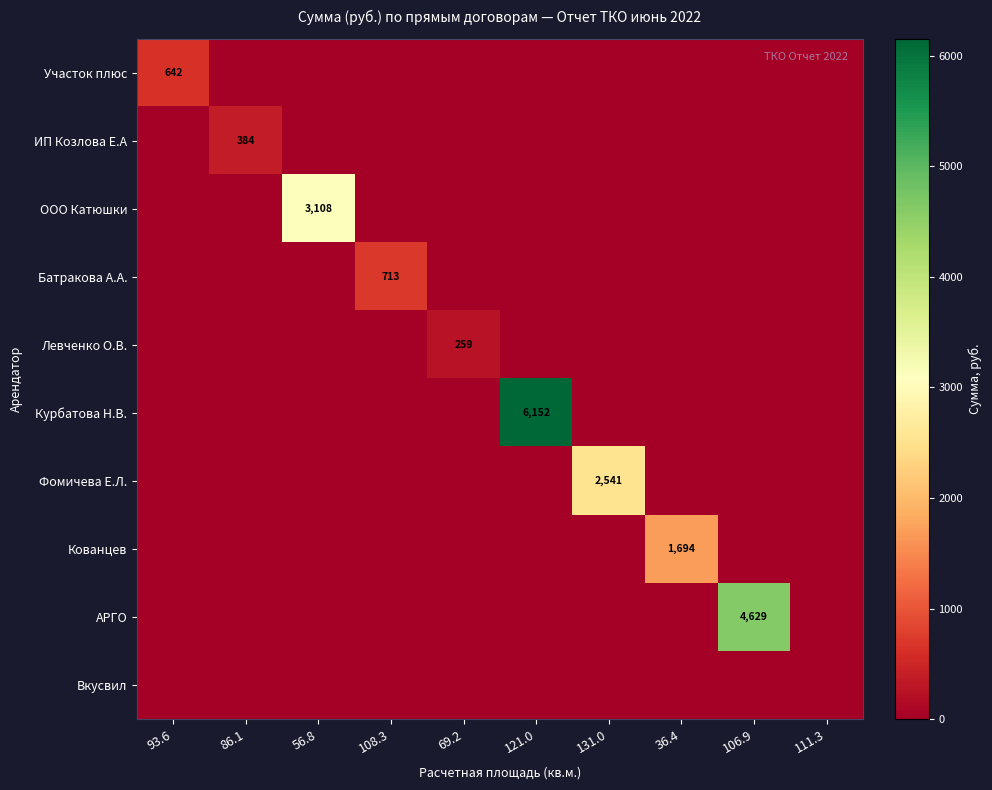

Is it true that Кованцев equals 1694 at 36.4?

True